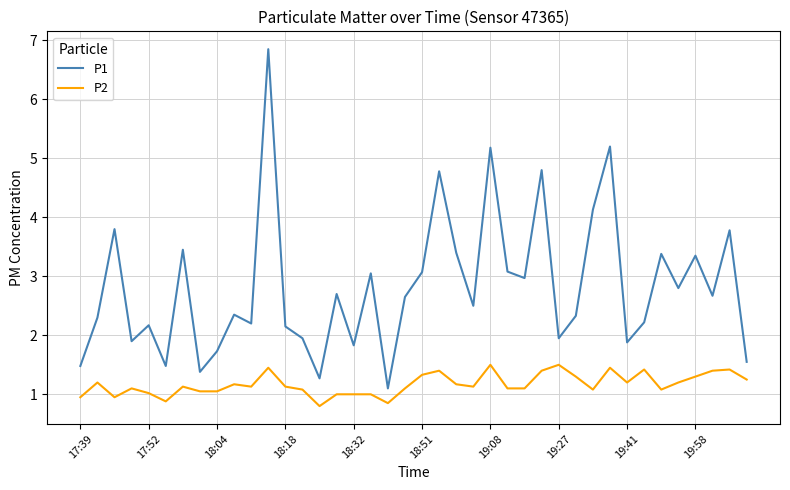

List the series in order of their peak value, highest first.

P1, P2